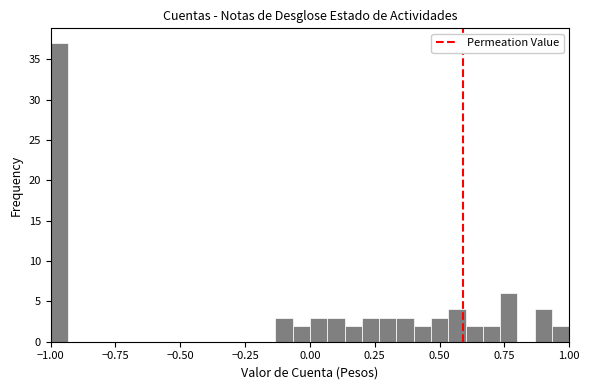

Around what value on the x-axis is the tallest bar? Give the approximate position of its centre, as read against the axis.

-0.95